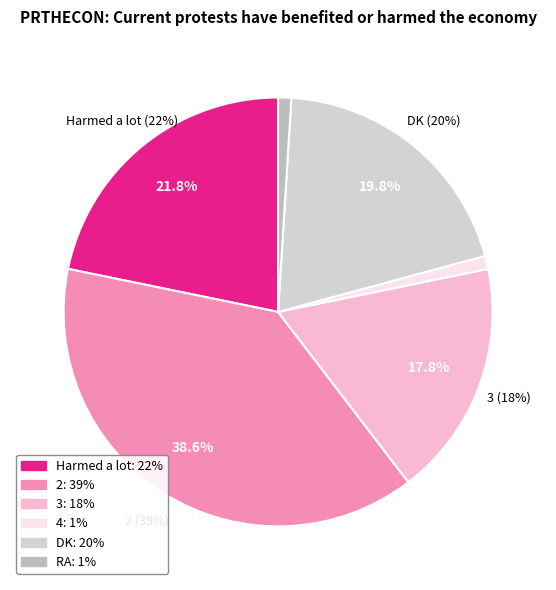

Rank the categories by value from highest to lowest.

2, Harmed a lot, DK, 3, 4, RA